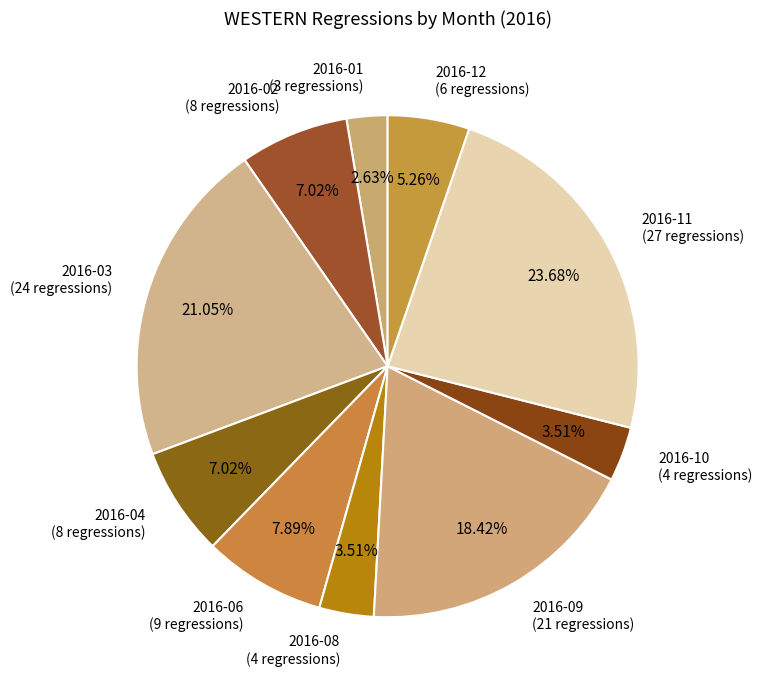

How many slices are in this pie chart?

10